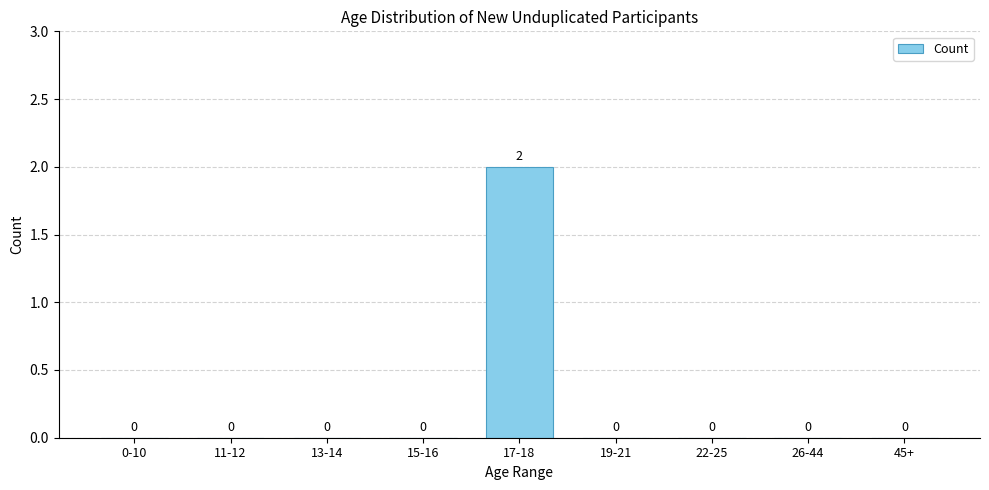

Reading left to right, extract all data points from this chart.

0-10=0	11-12=0	13-14=0	15-16=0	17-18=2	19-21=0	22-25=0	26-44=0	45+=0